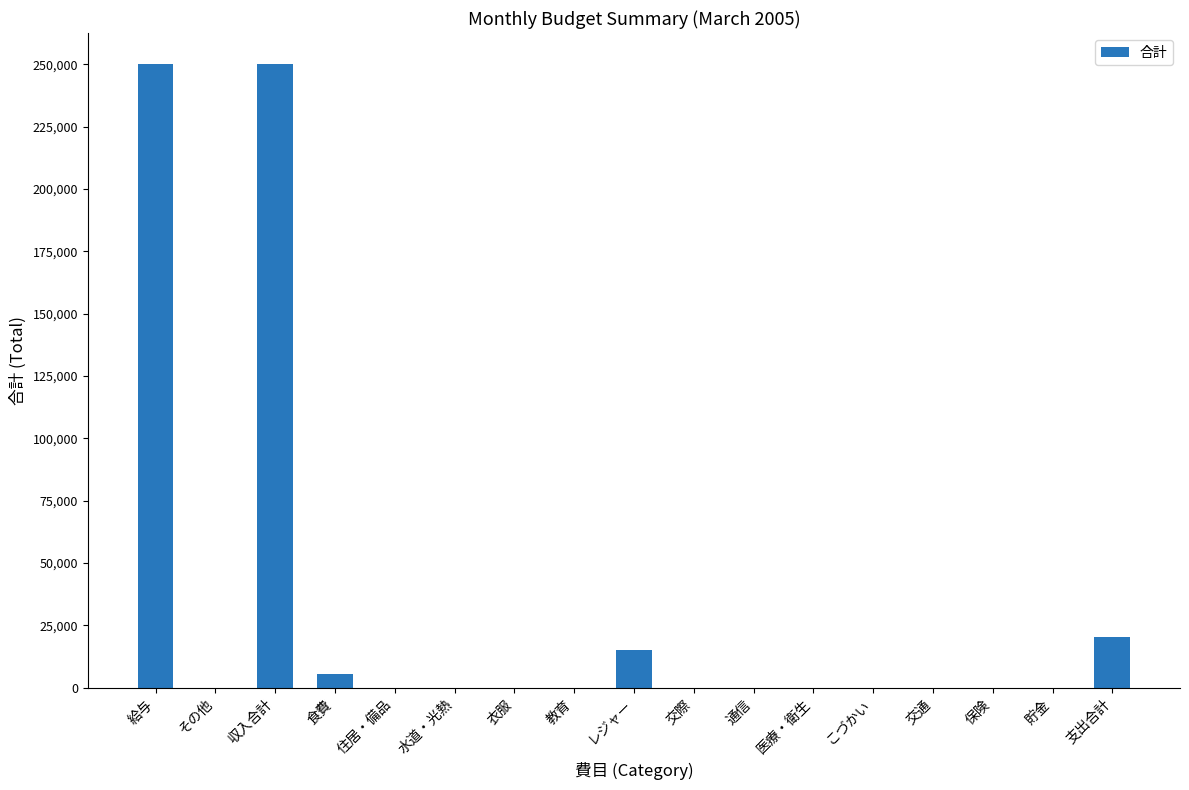

The chart shows a value of 250000 at 収入合計. True or false?

True